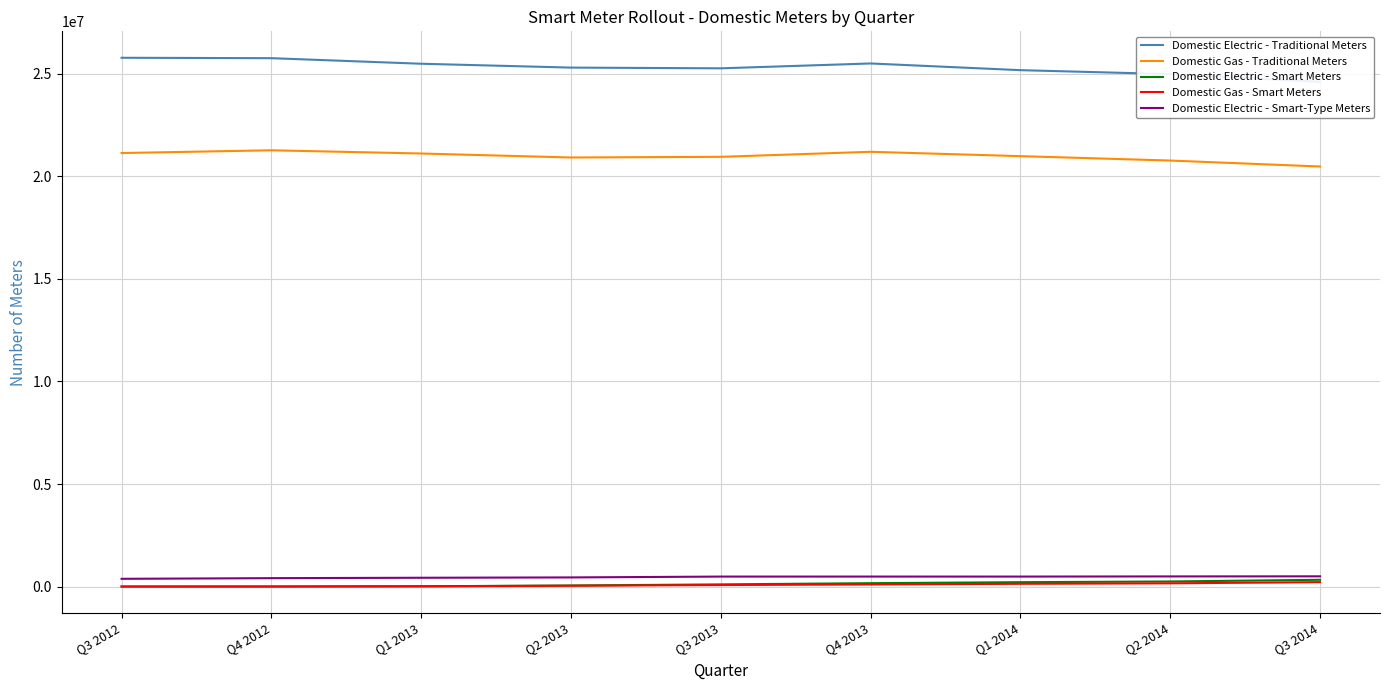

At which category is the sum across all series the highest?

Q4 2013